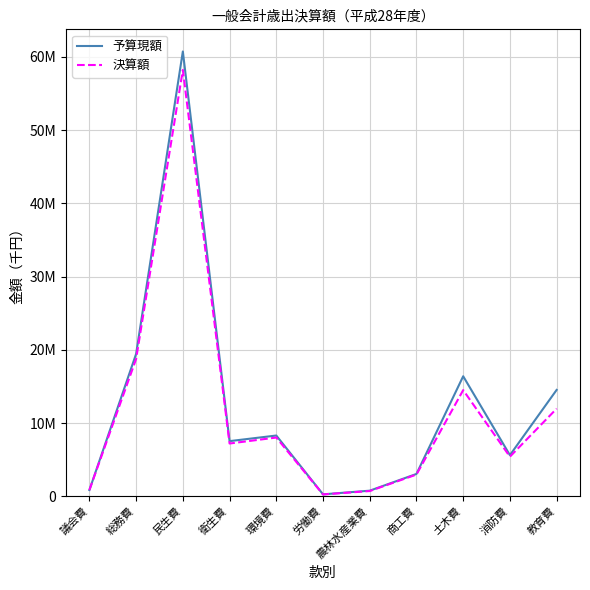

Where does the 決算額 series first go above 7206863?

総務費